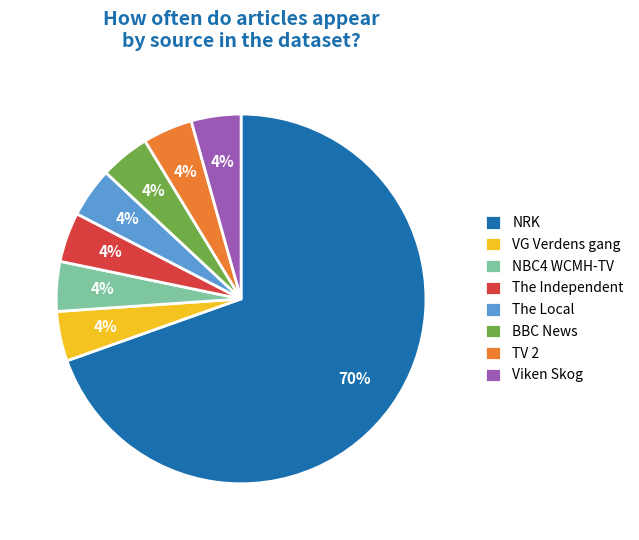

Approximately how many times larger is the value at BBC News compared to The Independent?

1.0